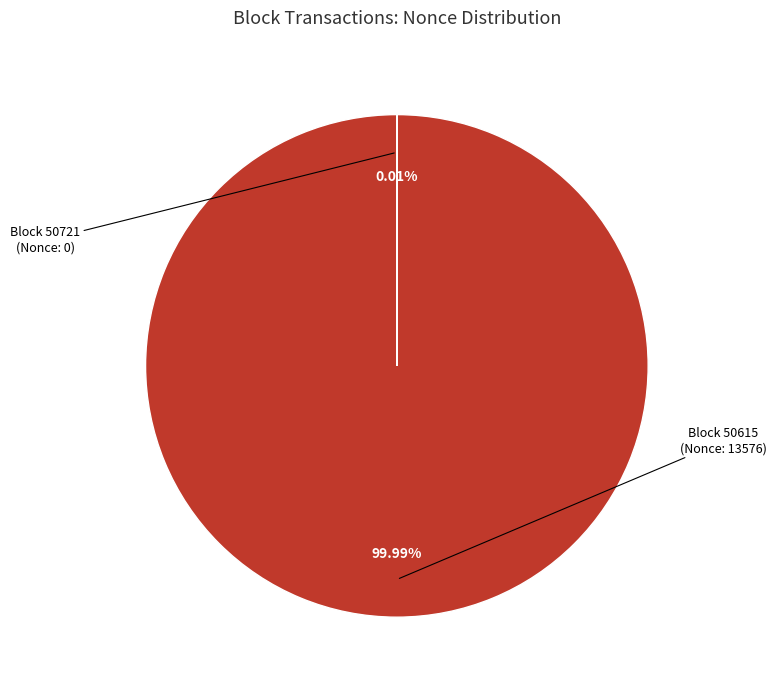

To the nearest percent, what is the difference between the largest and smallest slice percentages?

100%